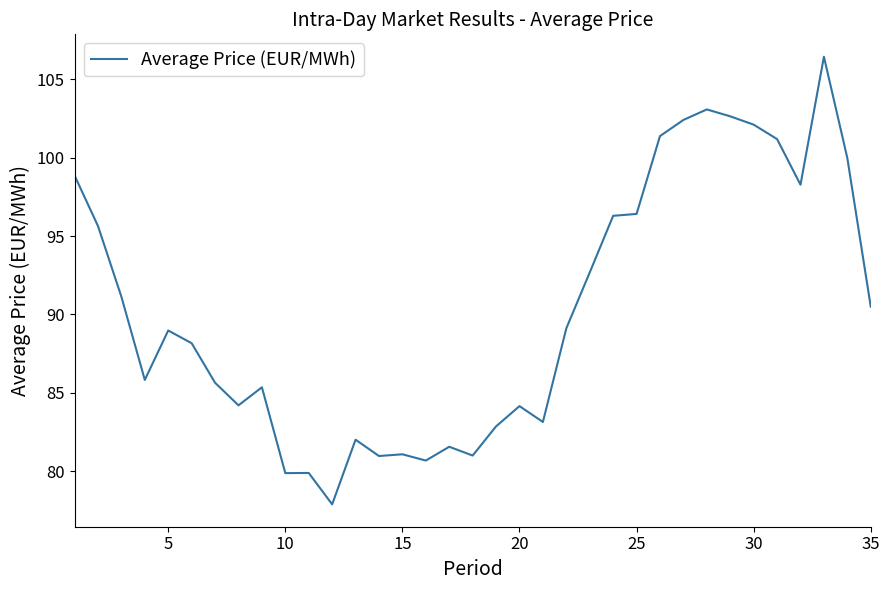

What is the smallest value displayed?

77.9